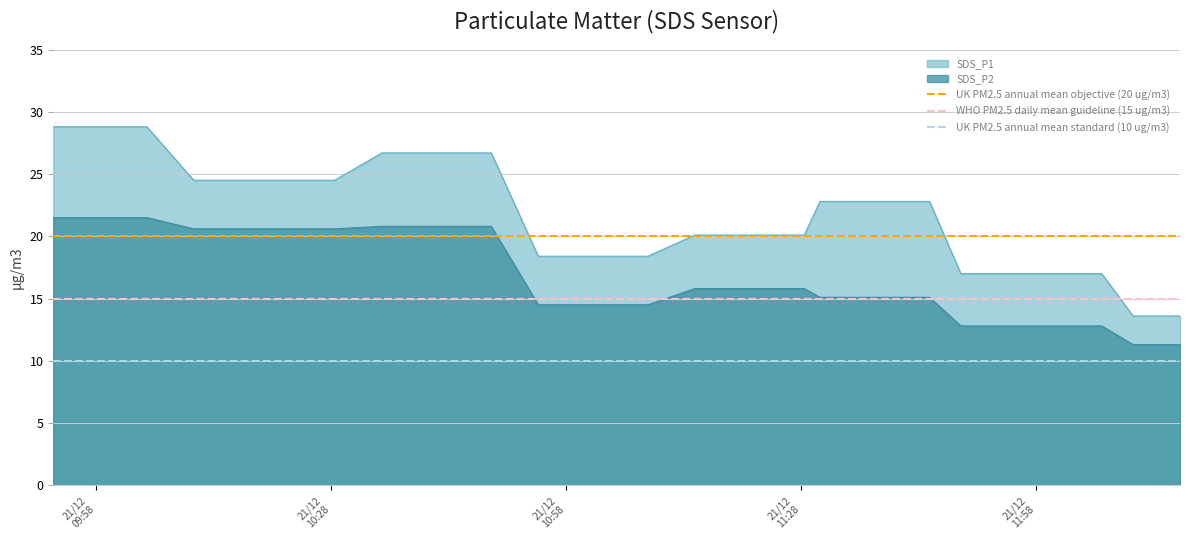

True or false: SDS_P2 and SDS_P1 cross at least once.

False